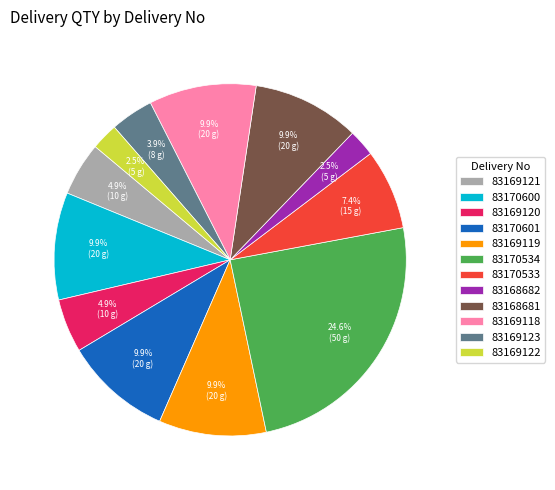

Which has a higher value, 83170534 or 83169121?

83170534